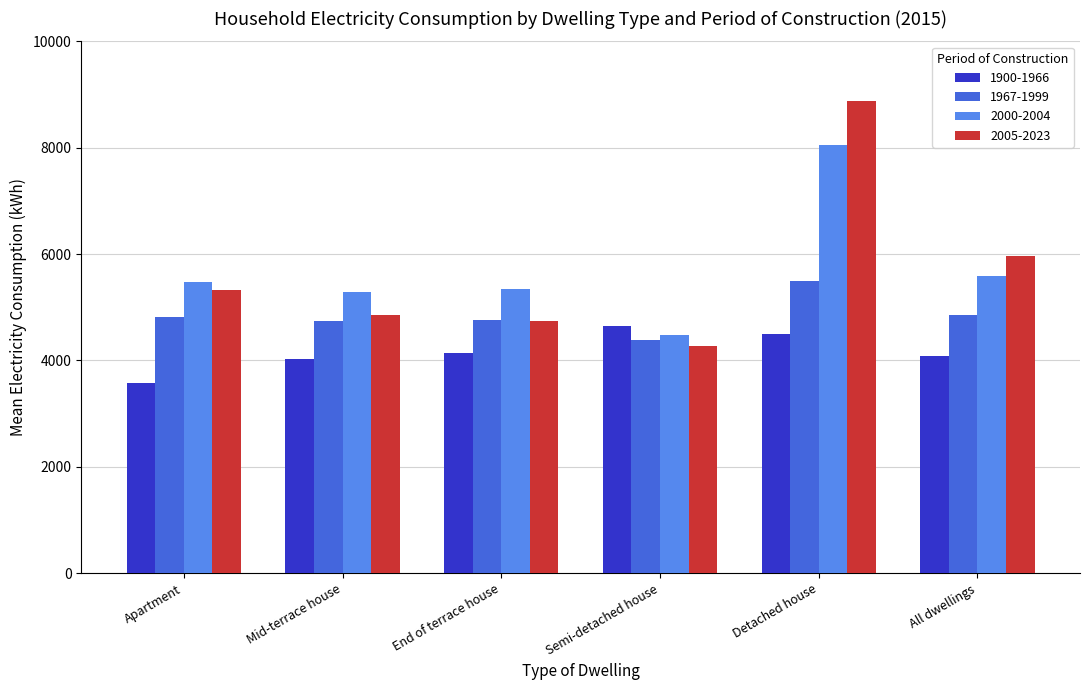

What is the average value of the 2005-2023 series?

5674